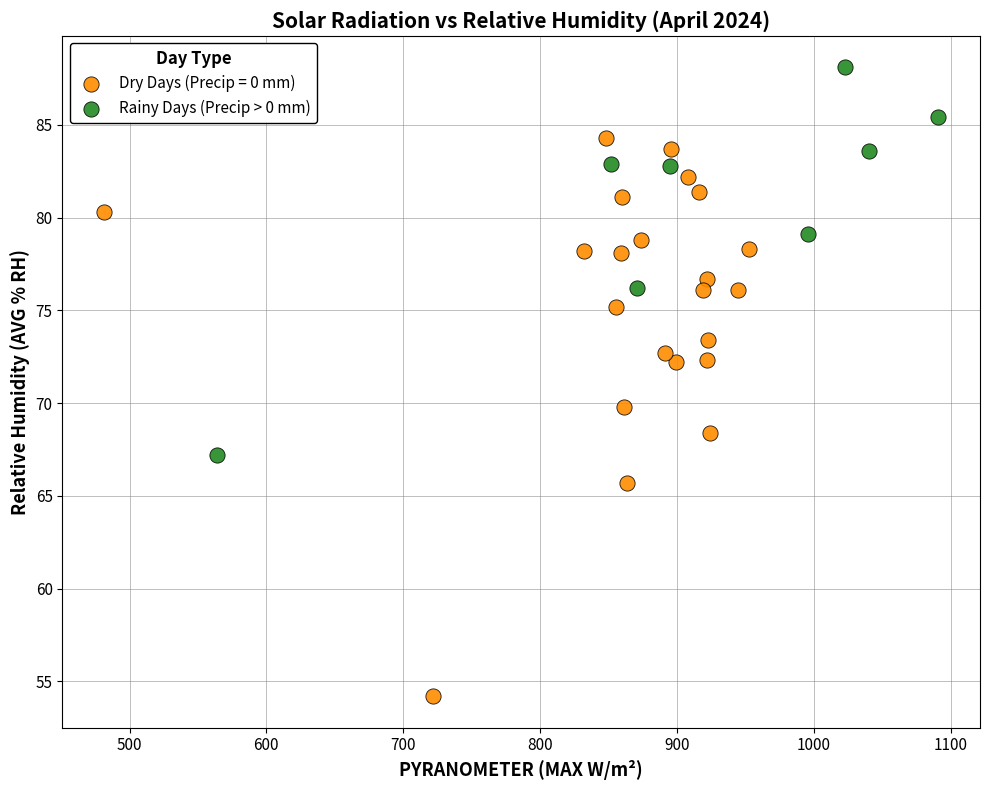

Which series contains the highest Y value?

Rainy Days (Precip > 0 mm)